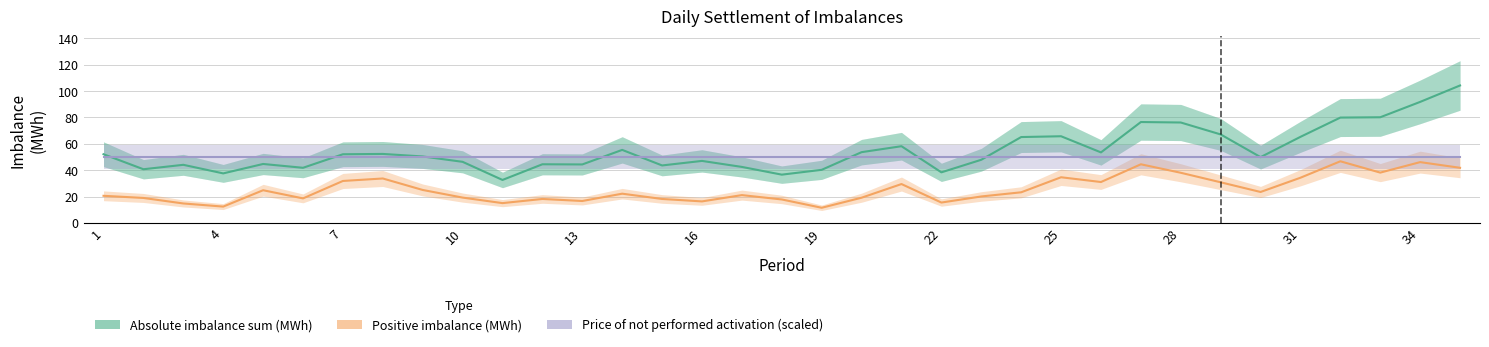

At which label is Price of not performed activation (scaled) closest to 50?

1